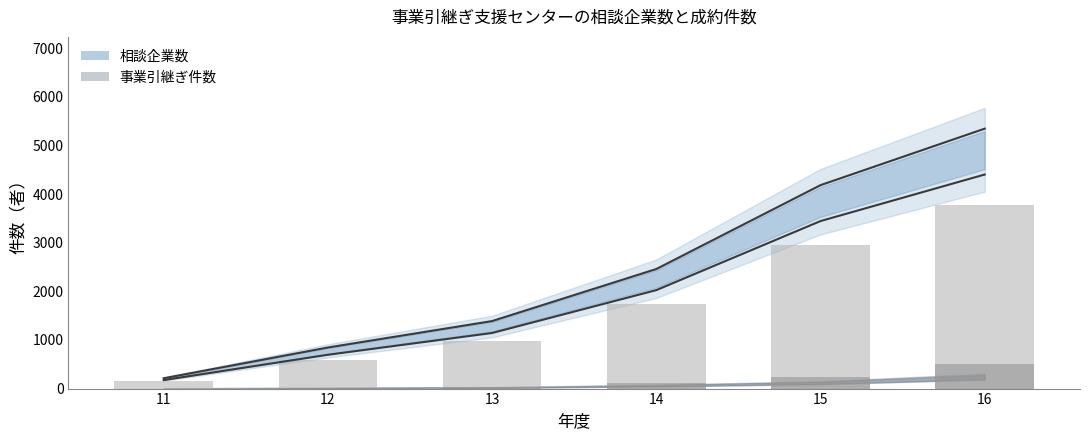

What is the difference between the highest and lowest values at 13?

1350.3